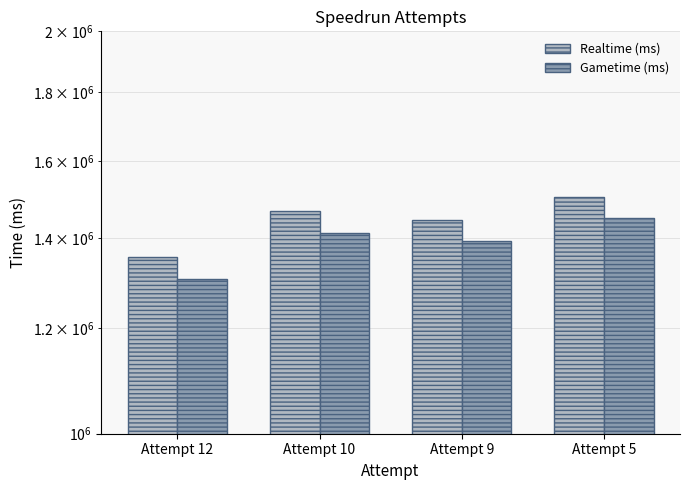

Reading left to right, what are all the values shown in this chart?

Realtime (ms): 1354707	1467682	1446176	1504464
Gametime (ms): 1304733	1413600	1392666	1449333